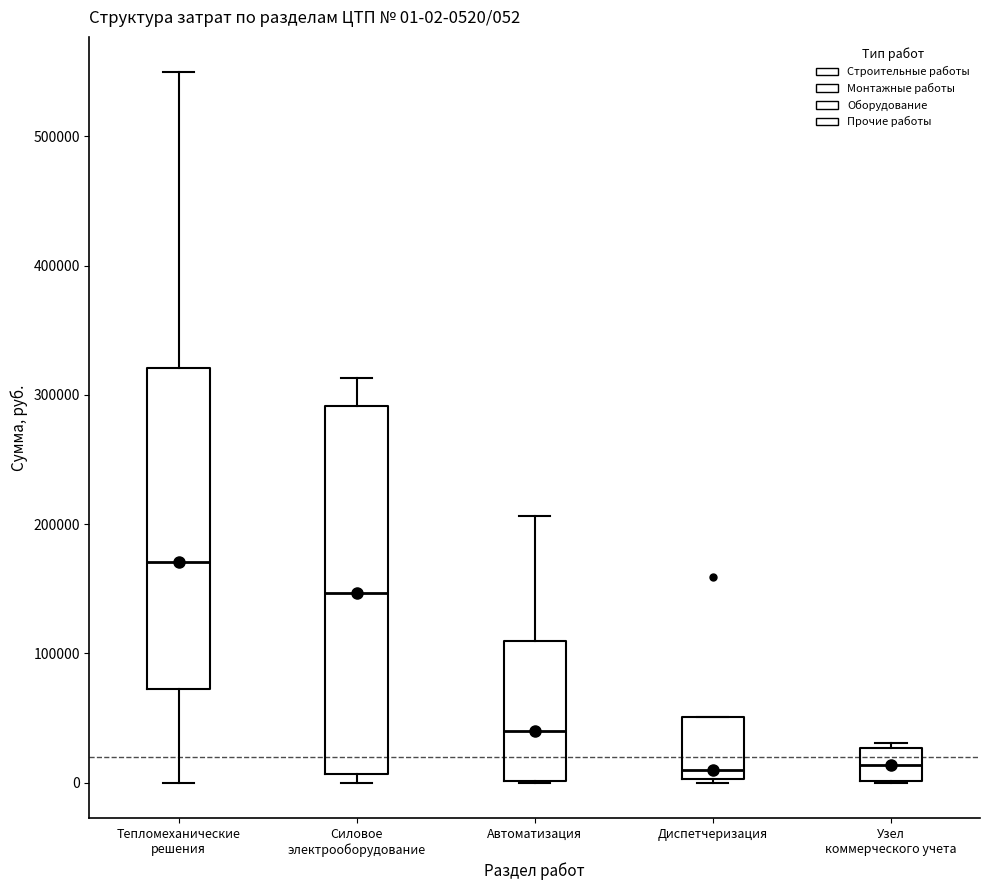

Comparing the boxes themselves (not the whiskers), which one is the tallest?

Силовое электрооборудование